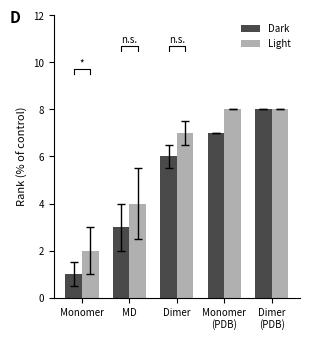

What is the average value of the Dark series?

5